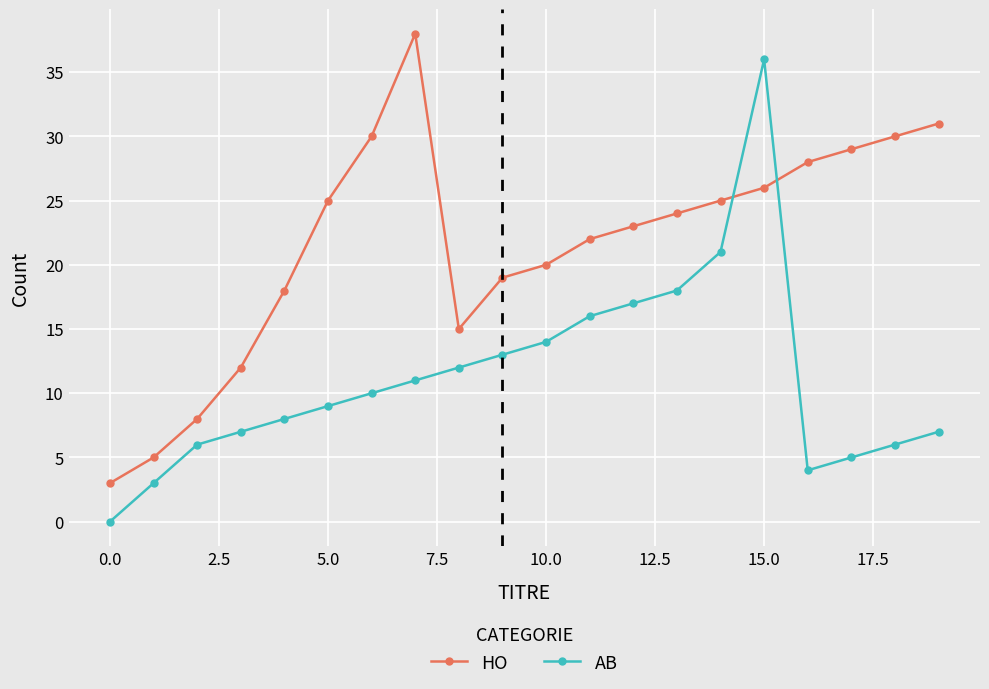

List the series in order of their peak value, lowest first.

AB, HO